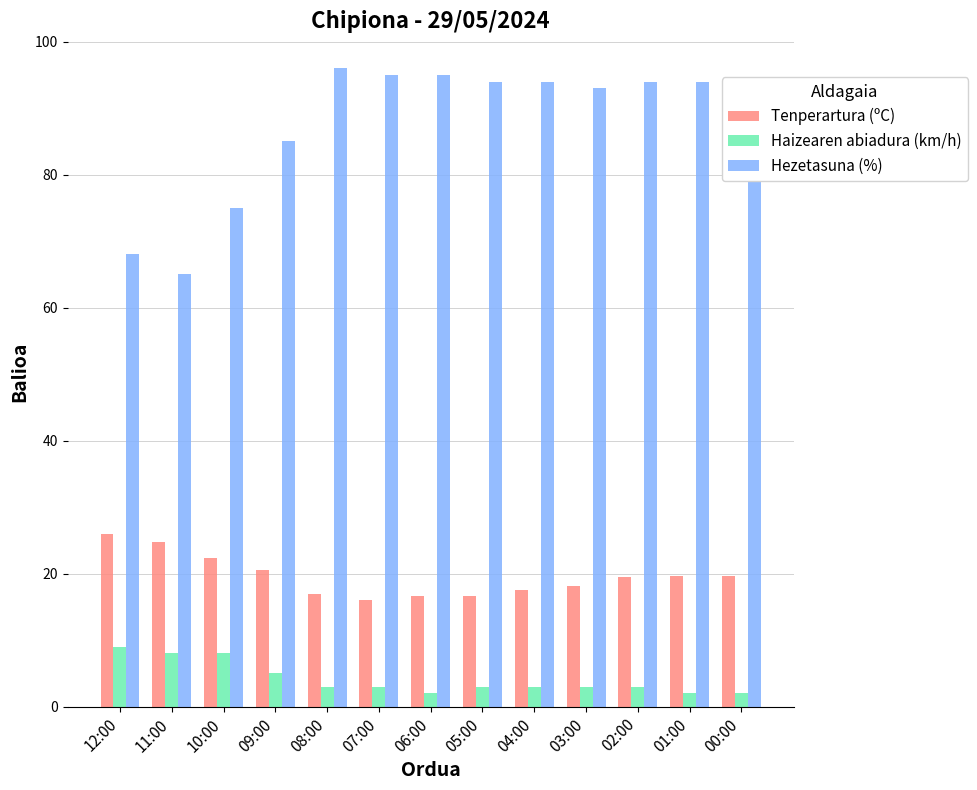

Is it true that Tenperartura (ºC) equals 25.9 at 12:00?

True